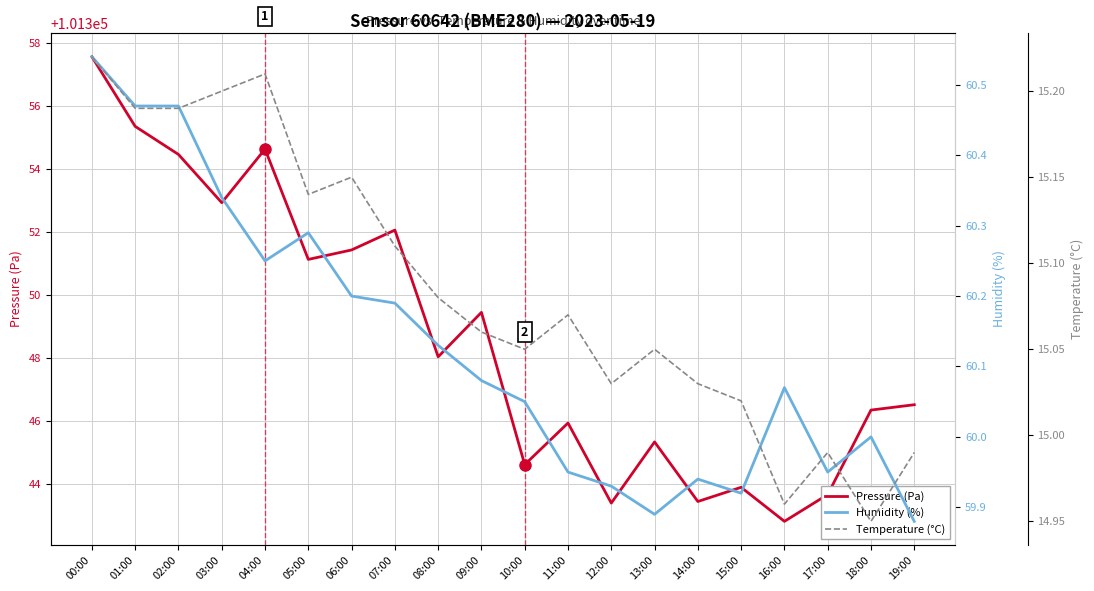

What is the highest value of the Pressure (Pa) series?

101357.6